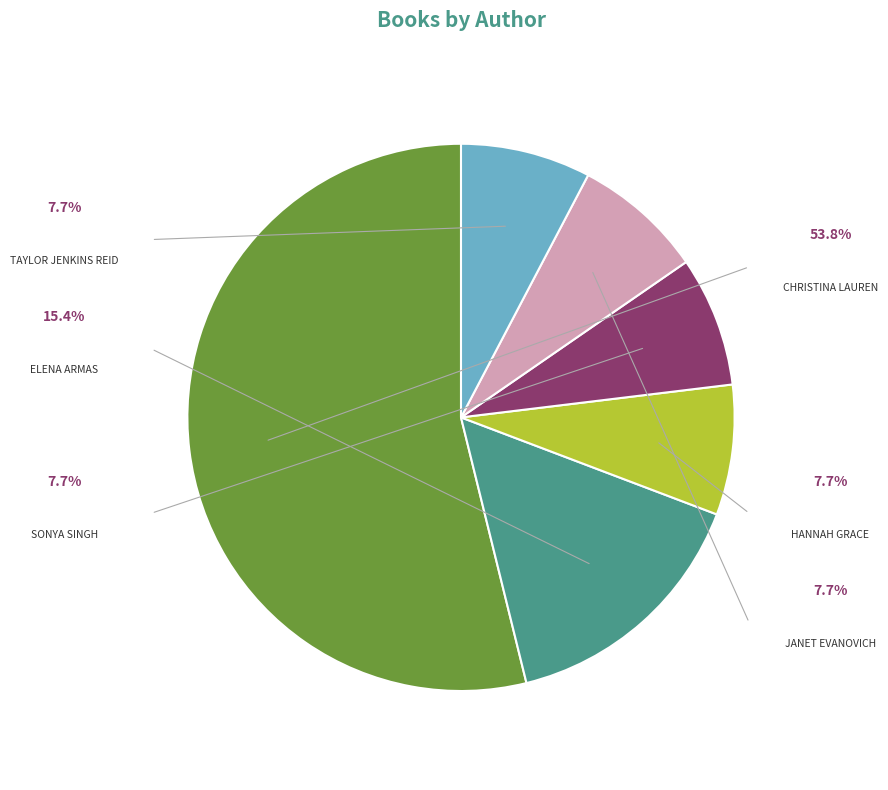

Is there any slice that represents more than half of the pie?

Yes